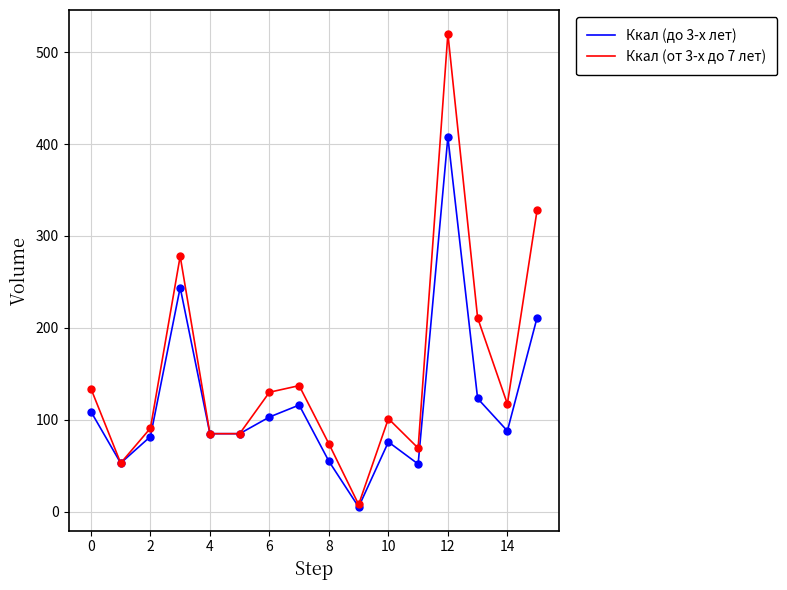

What are all the series names shown in the legend?

Ккал (до 3-х лет), Ккал (от 3-х до 7 лет)